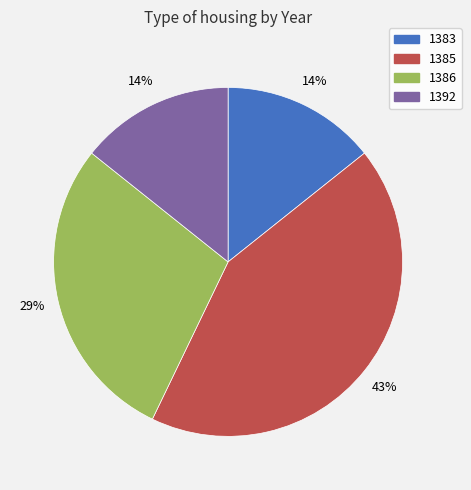

What is the largest slice in the pie chart?

1385